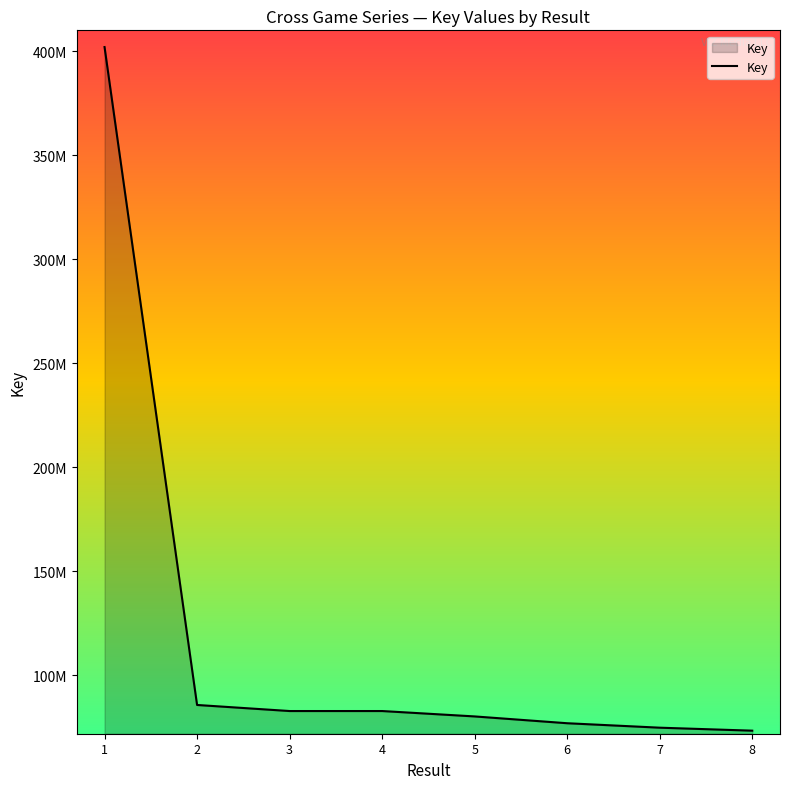

What is the ratio of the value at 1 to the value at 5?

5.0